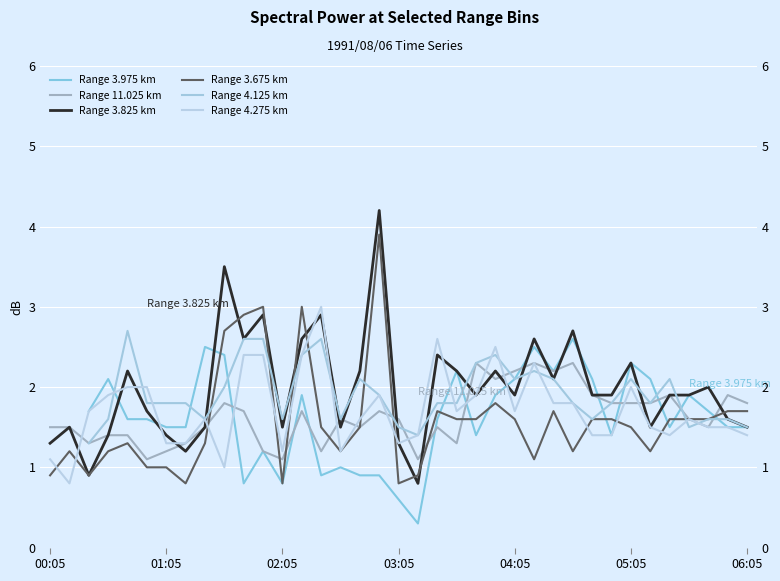

Rank the series at 17 from lowest to highest value.

Range 3.975 km, Range 11.025 km, Range 4.125 km, Range 4.275 km, Range 3.675 km, Range 3.825 km